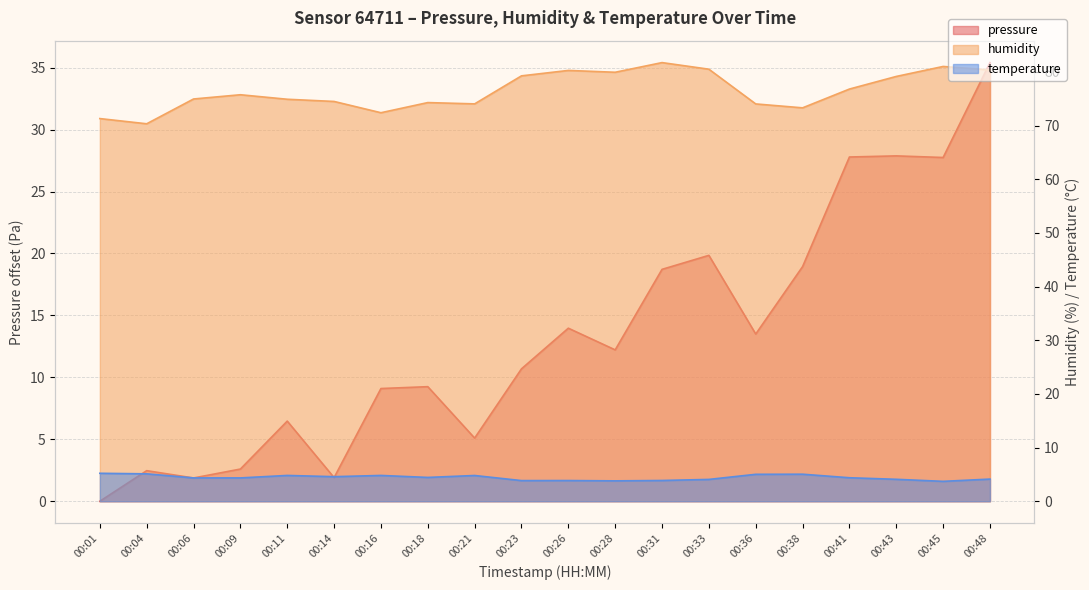

At which category is the sum across all series the highest?

00:48